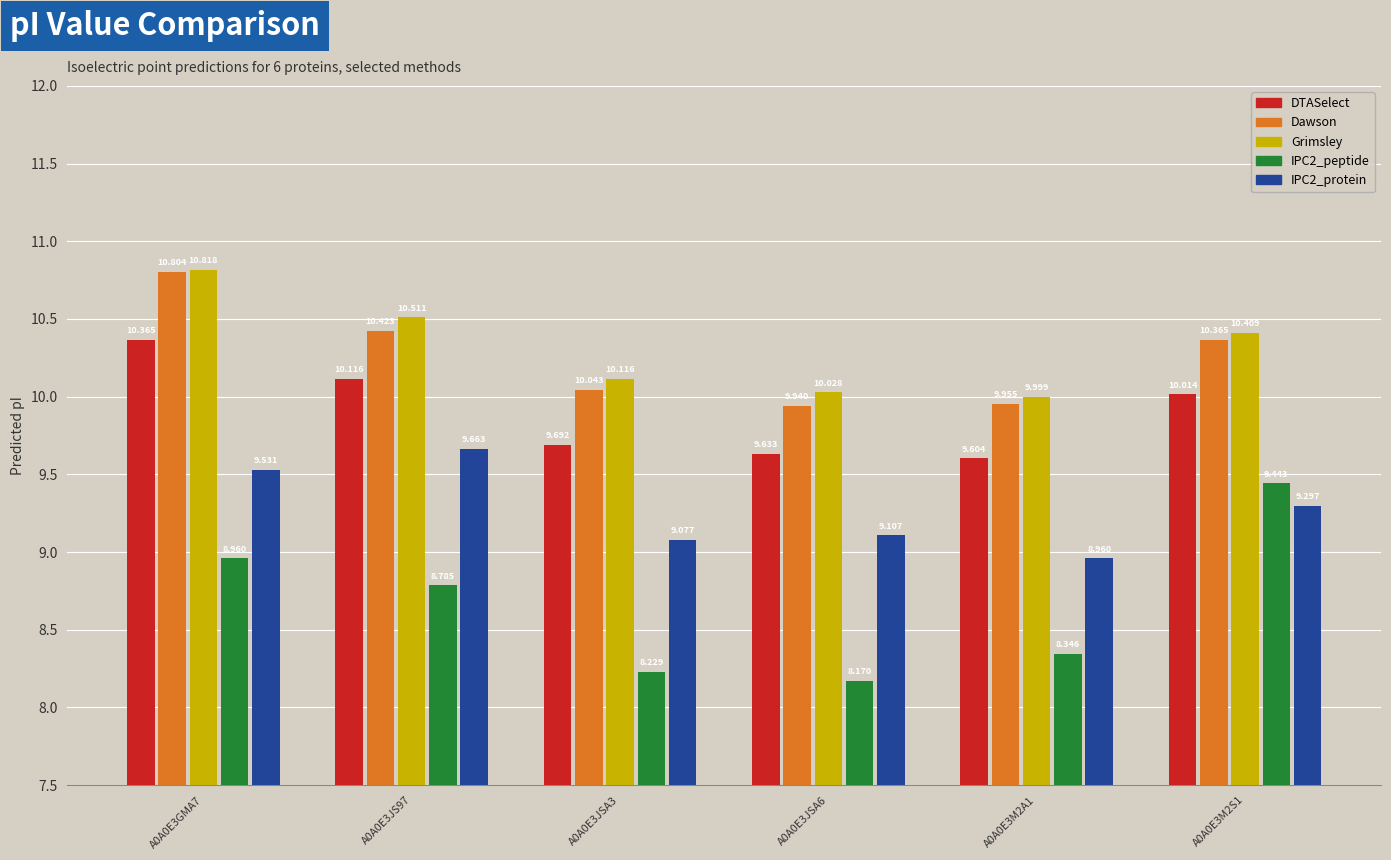

Which category has the lowest value in the DTASelect series?

A0A0E3M2A1